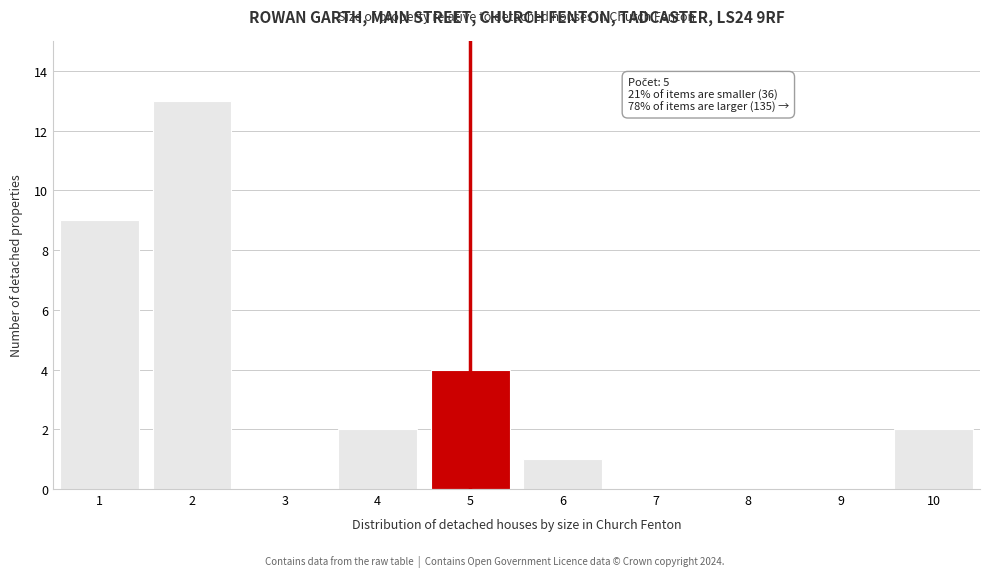

Reading right to left, transcribe all the data shown in this chart.

10=2	9=0	8=0	7=0	6=1	5=4	4=2	3=0	2=13	1=9